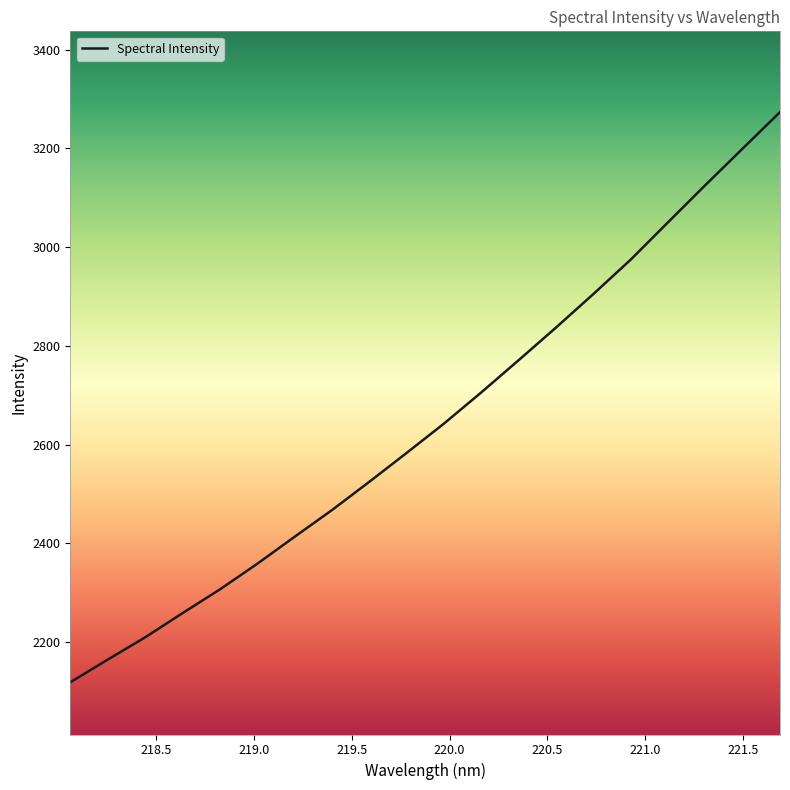

What is the difference between the maximum and minimum values?

1155.7